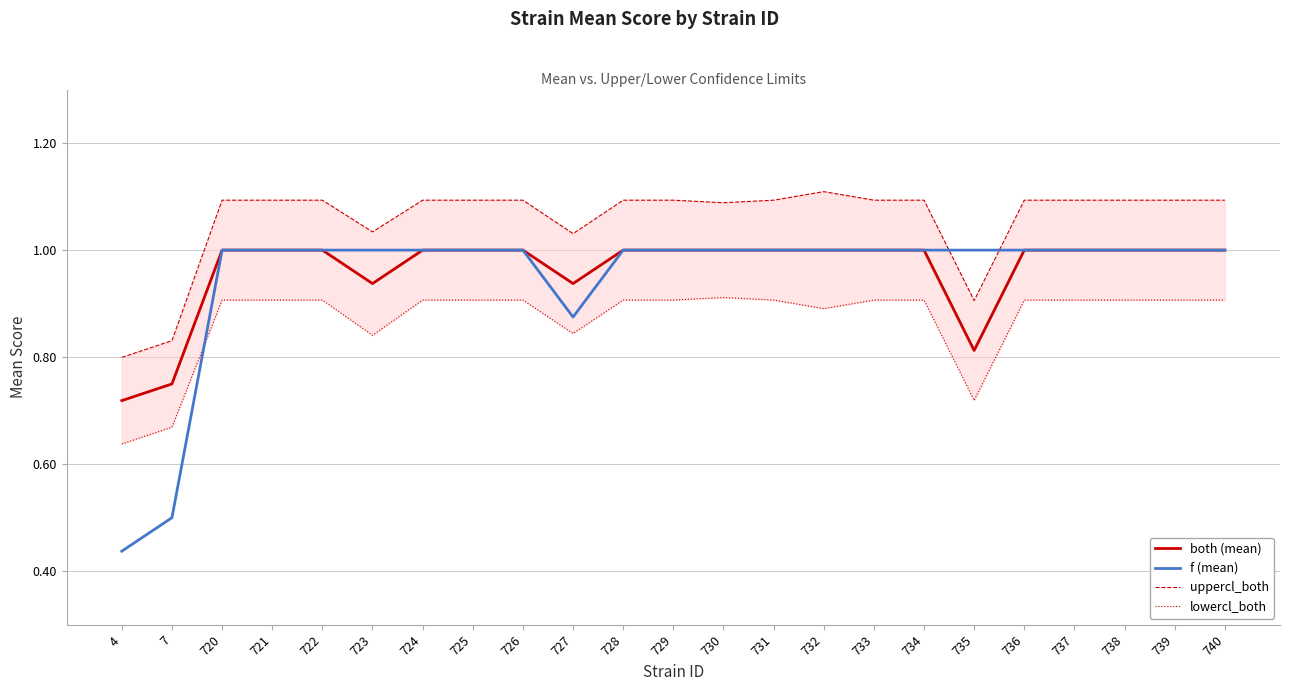

Is this an area chart (filled region under the line)?

No